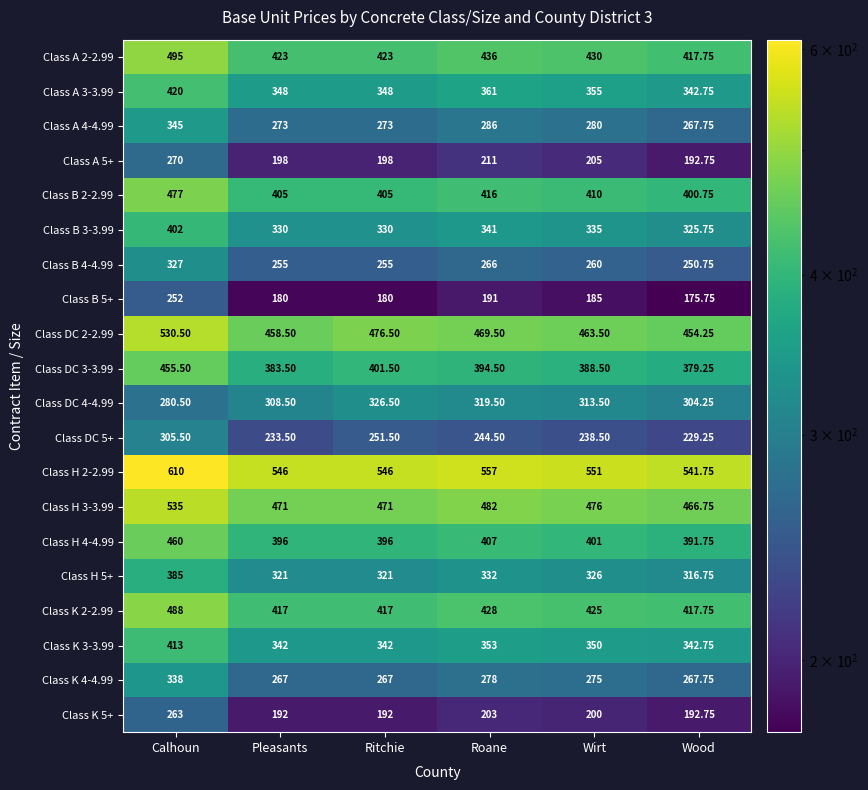

Which label corresponds to the smallest value in the chart?

Wood